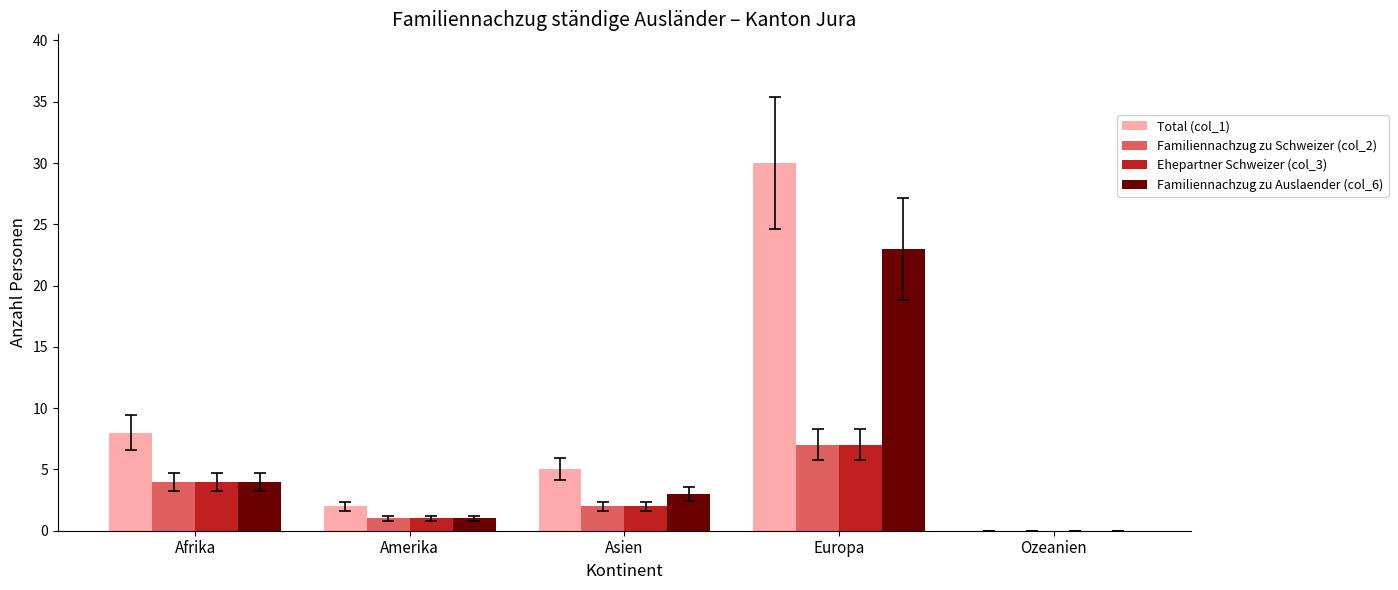

True or false: Familiennachzug zu Auslaender (col_6) has a value of 12 at Europa.

False